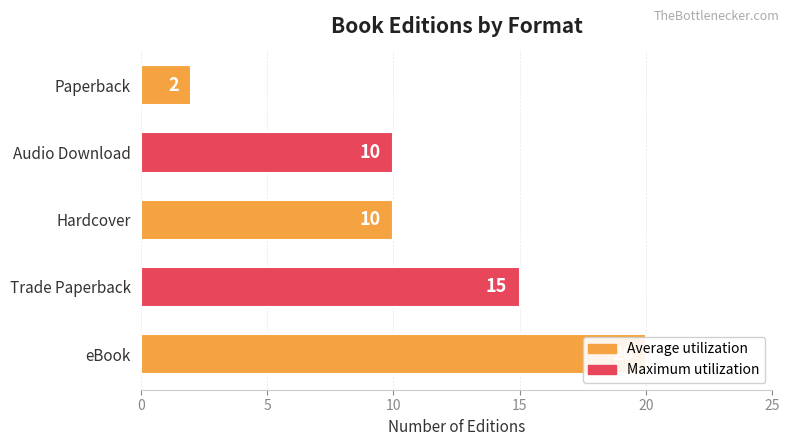

What is the value of the 5th bar from the left?

2